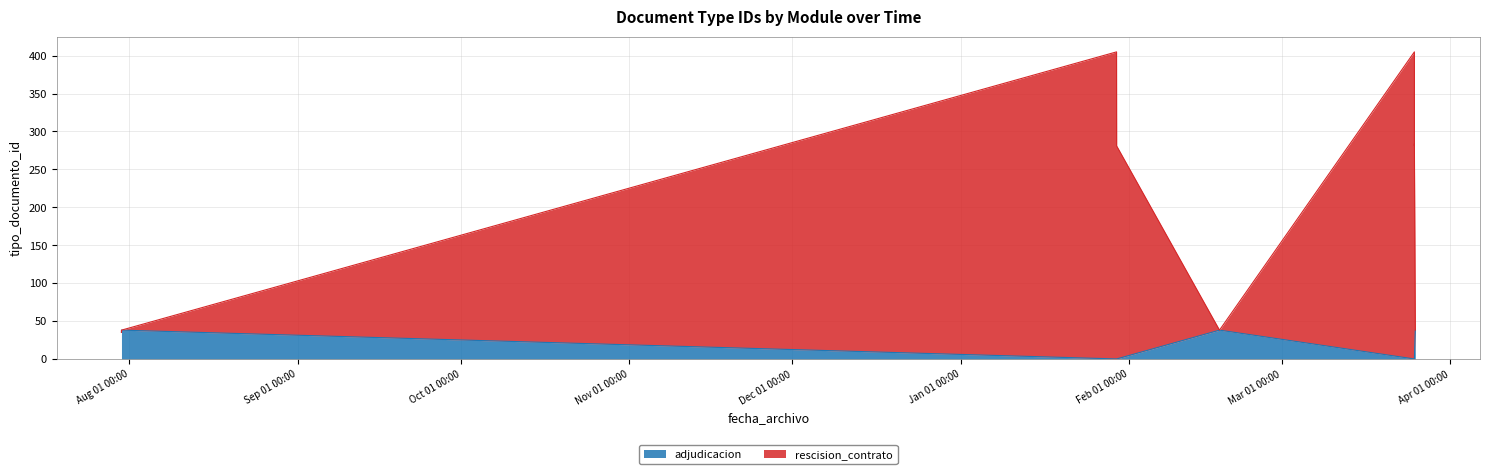

Does the chart have visible grid lines?

Yes